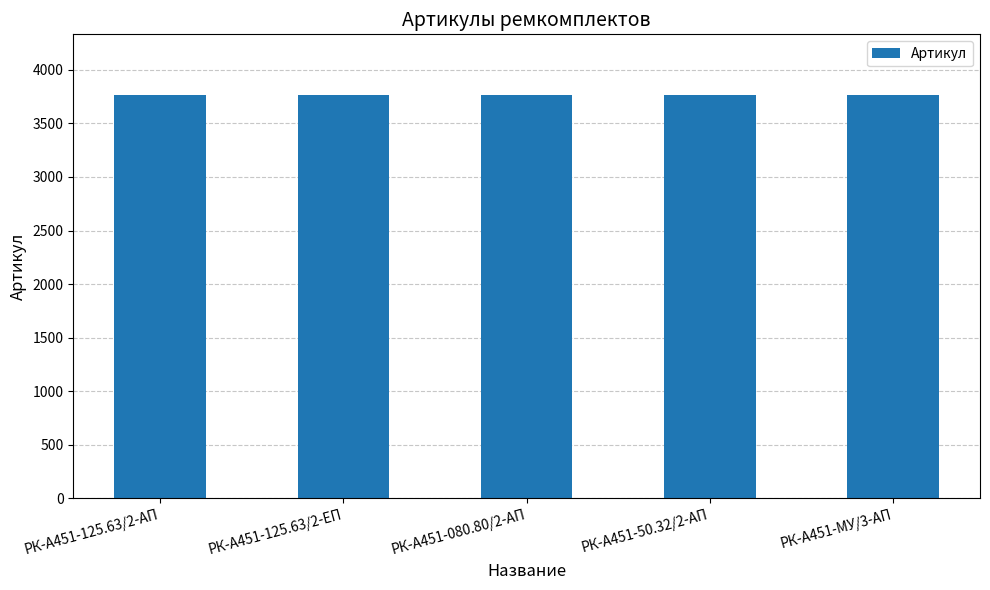

What is the smallest value displayed?

3762